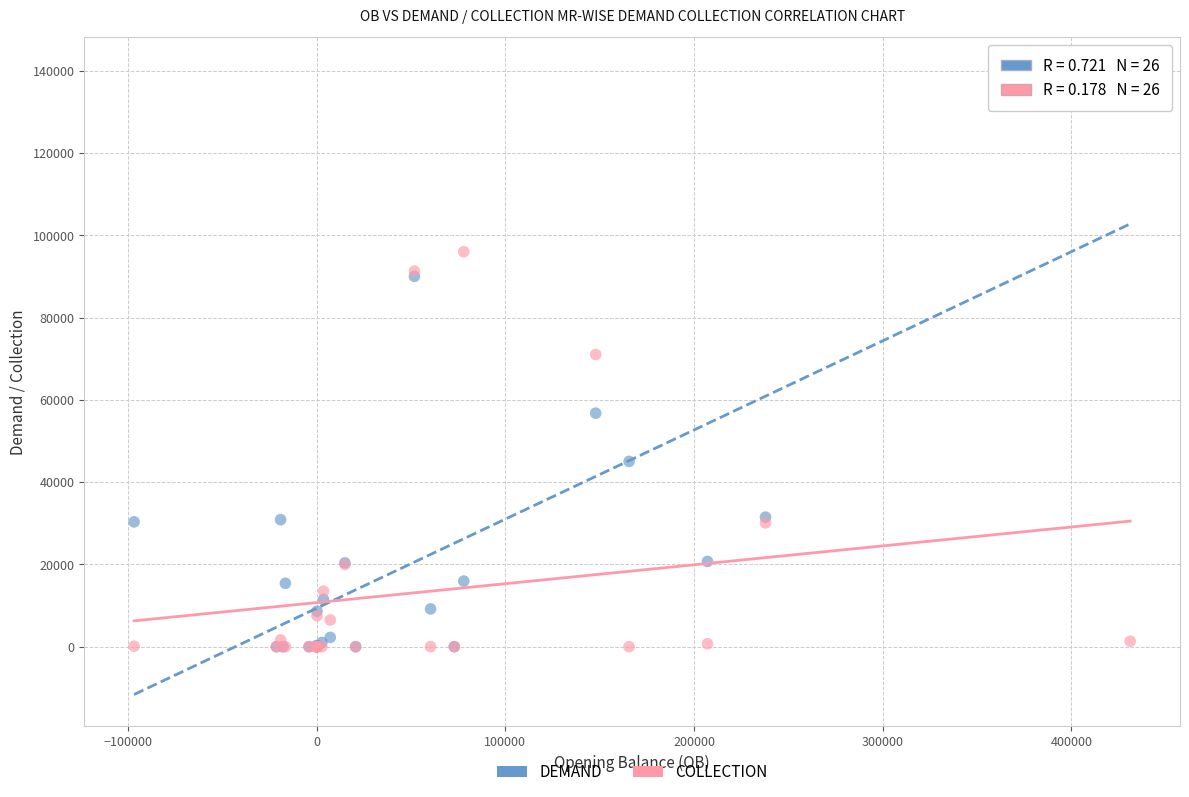

In the COLLECTION series, what Y value is closest to 48019?

30106.0